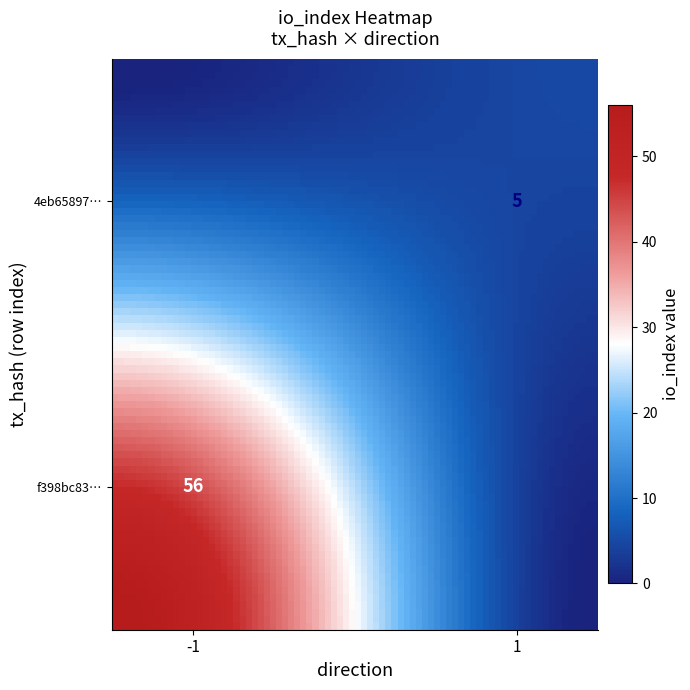

What is the spread (max minus min) of values at io_index?

51